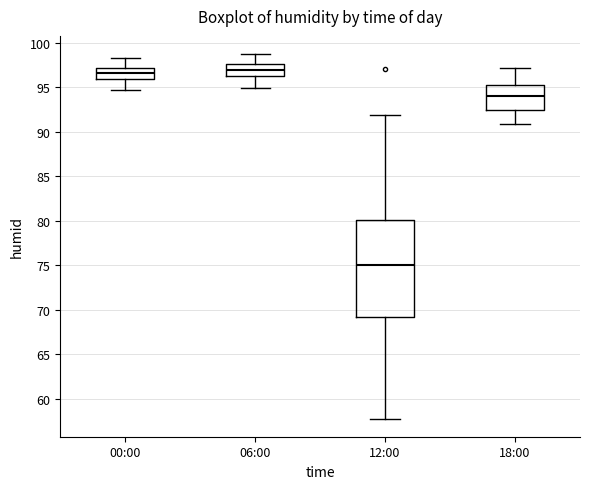

Where is the upper edge of the box for 06:00 on the y-axis? The values are not printed on the chart, so give them approximately, as read against the axis.

97.5